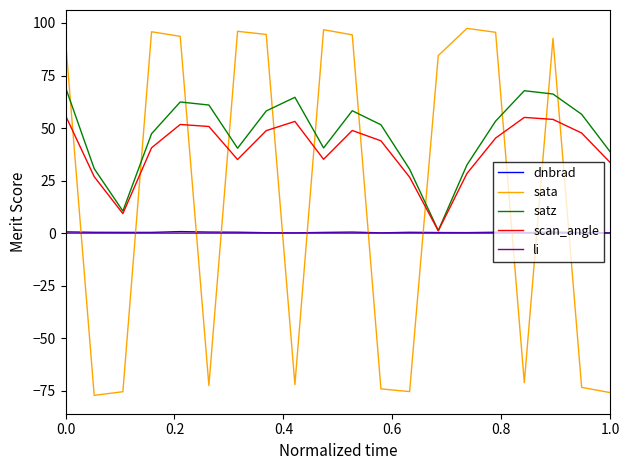

How many intersections are there between satz and sata?

11